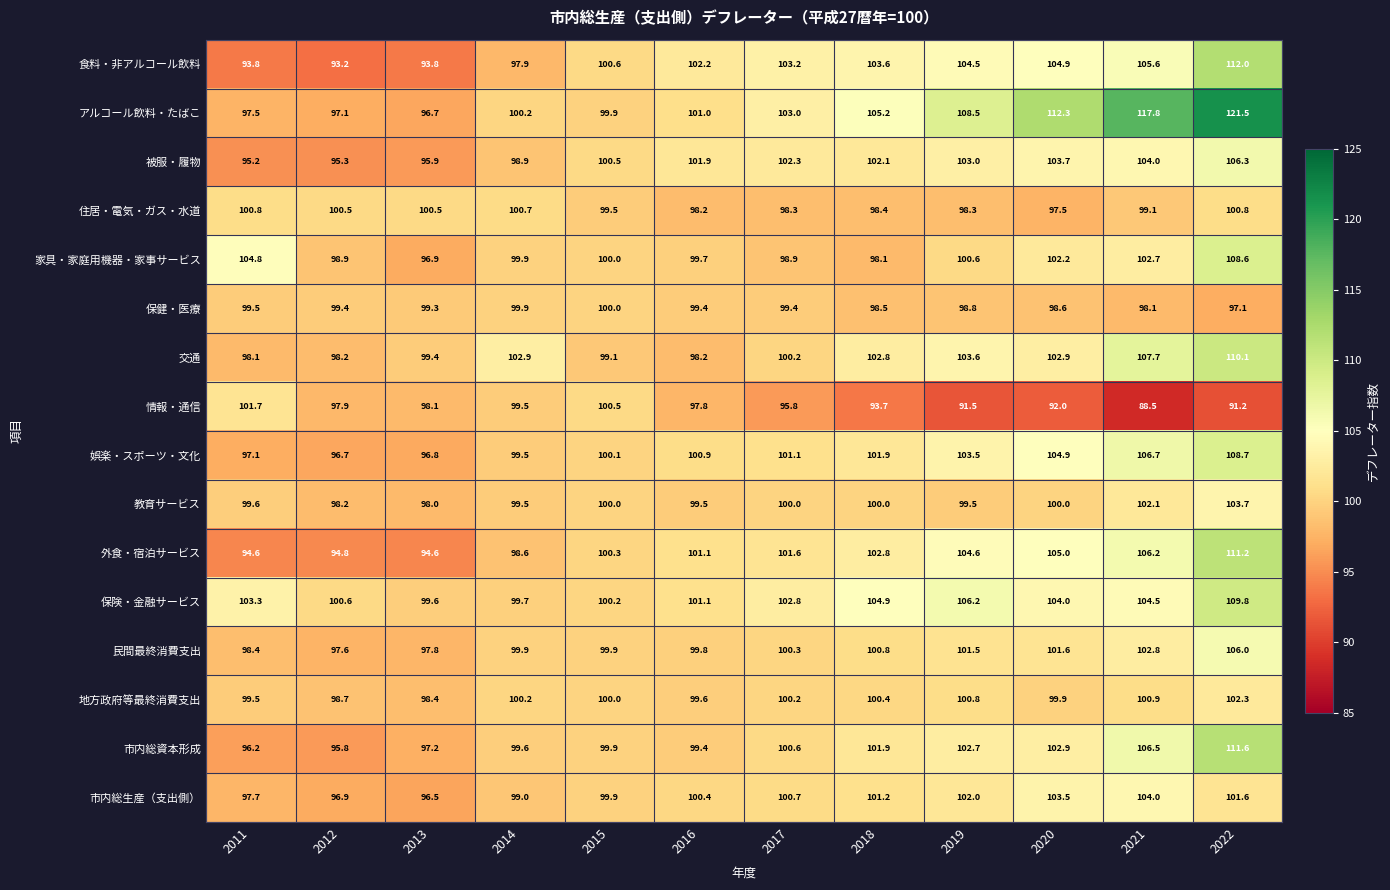

Is it true that 家具・家庭用機器・家事サービス equals 138.6 at 2019?

False